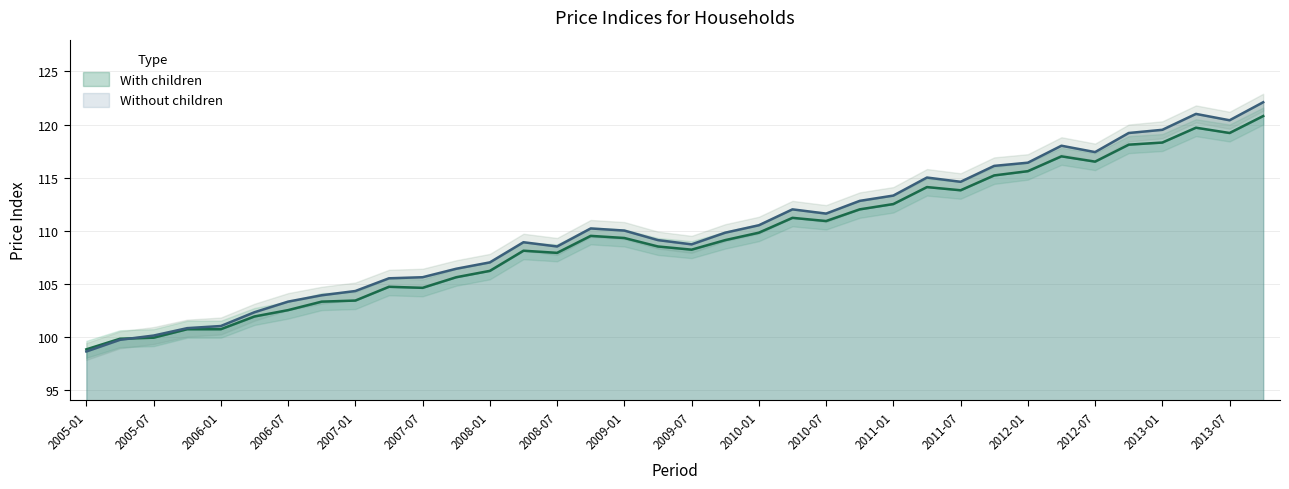

Is it true that With children equals 142.1 at 2005-04?

False